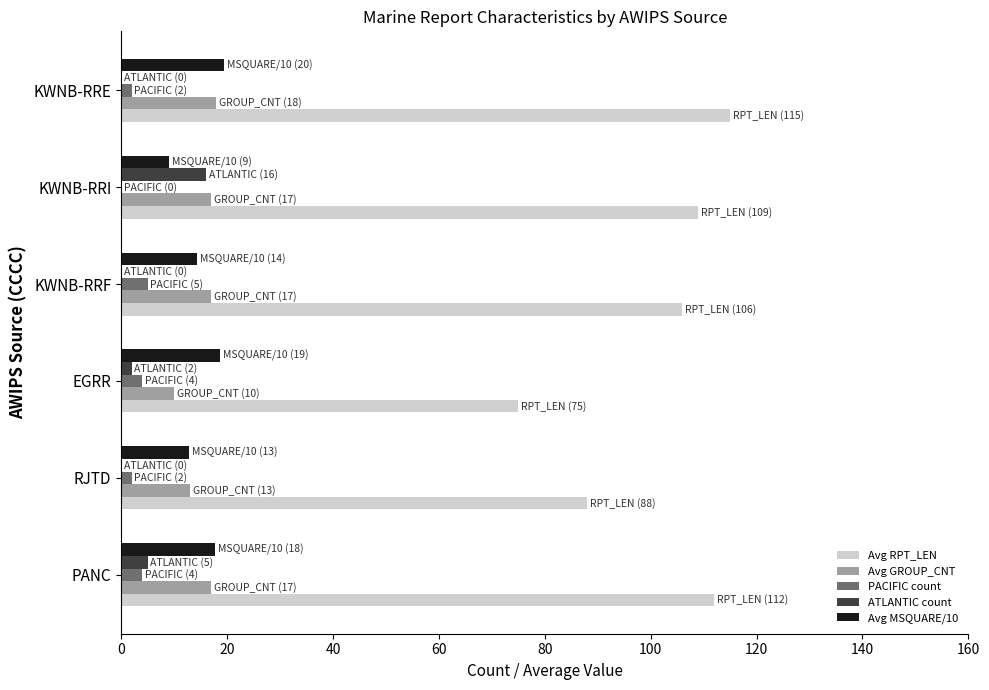

Which series has the largest total across all categories?

Avg RPT_LEN